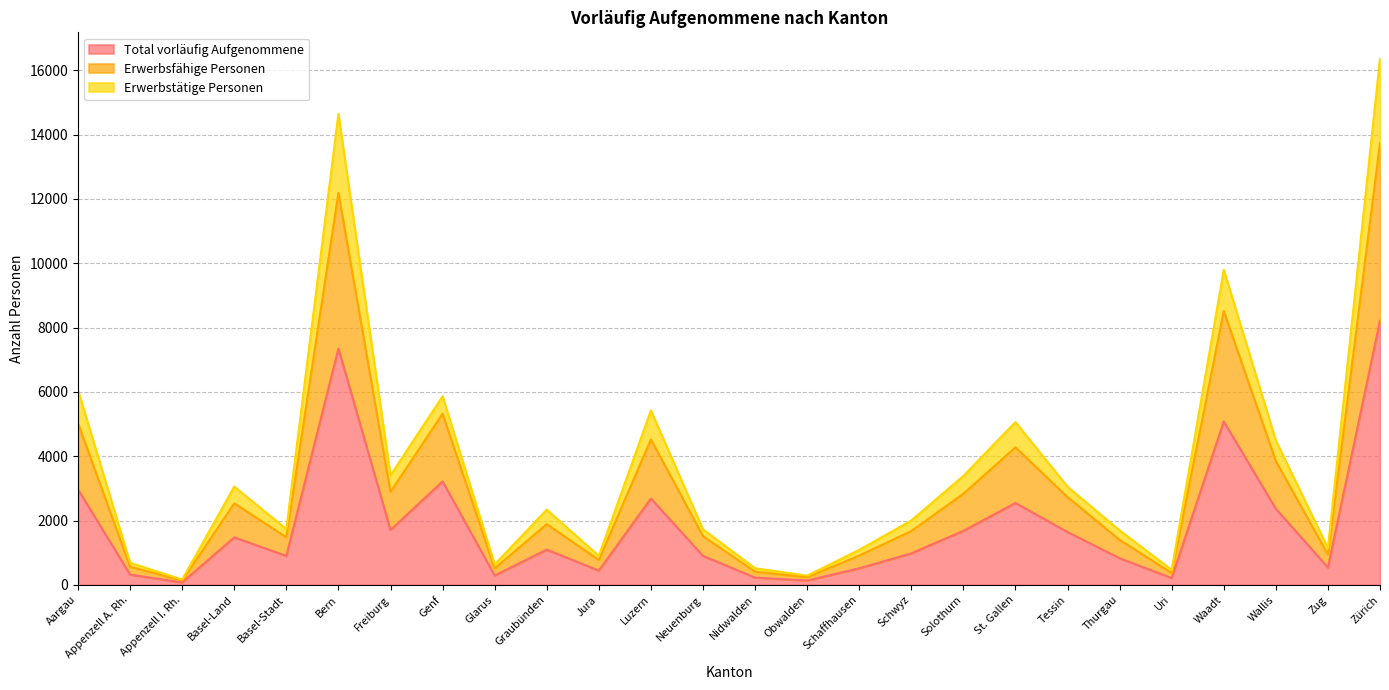

List the labels in order of Total vorläufig Aufgenommene value, largest first.

Zürich, Bern, Waadt, Genf, Aargau, Luzern, St. Gallen, Wallis, Freiburg, Solothurn, Tessin, Basel-Land, Graubünden, Schwyz, Neuenburg, Basel-Stadt, Thurgau, Zug, Schaffhausen, Jura, Appenzell A. Rh., Glarus, Nidwalden, Uri, Obwalden, Appenzell I. Rh.